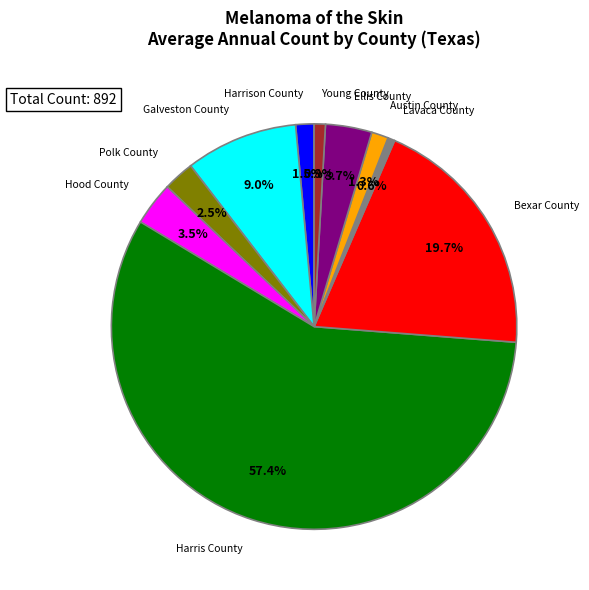

What is the largest slice in the pie chart?

Harris County